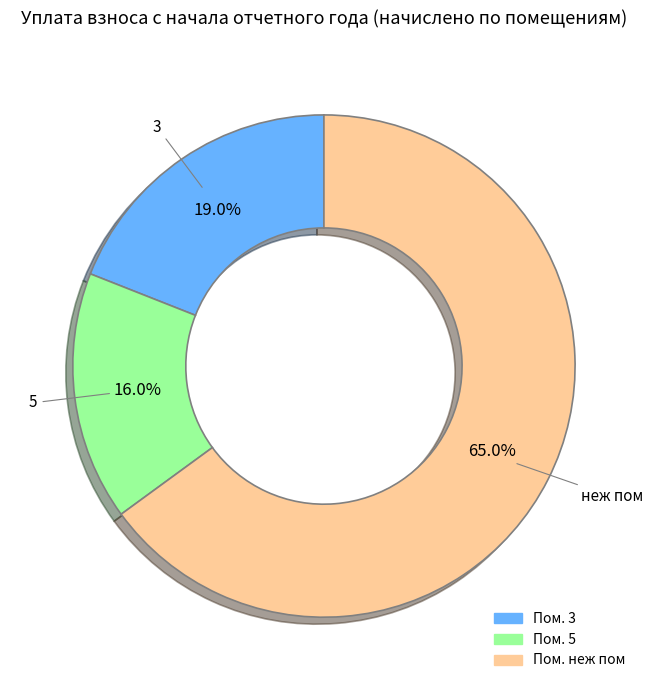

Is there a majority slice in this chart?

Yes